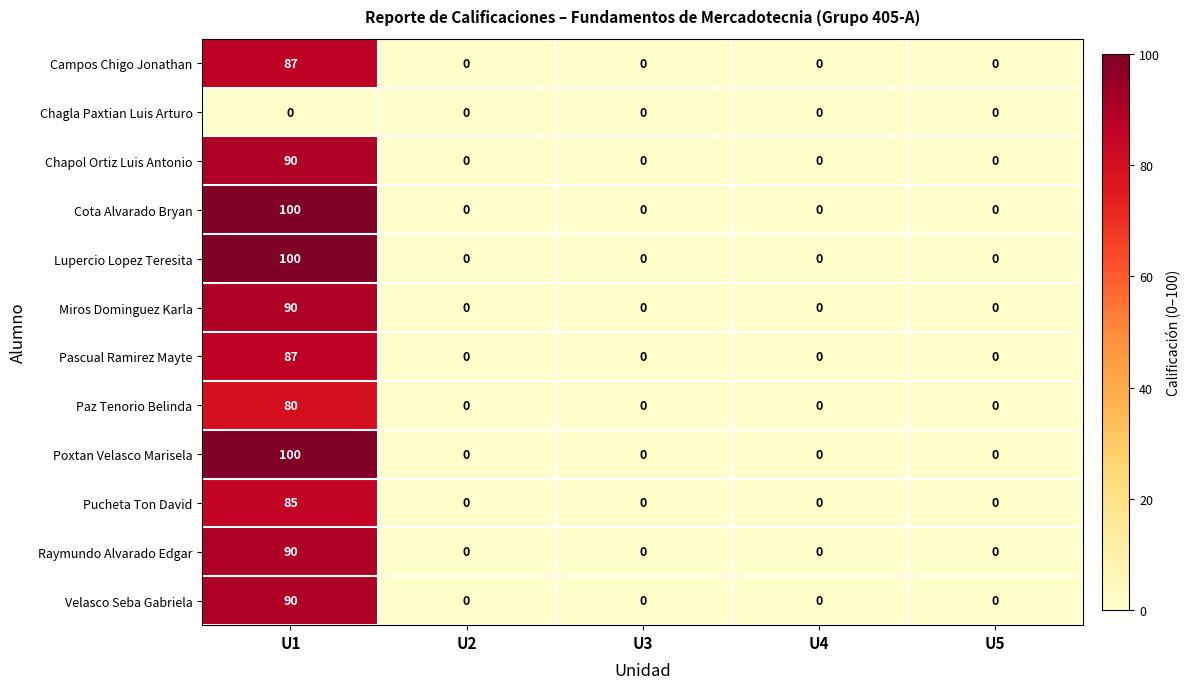

The Chapol Ortiz Luis Antonio series shows 0 at U2. True or false?

True